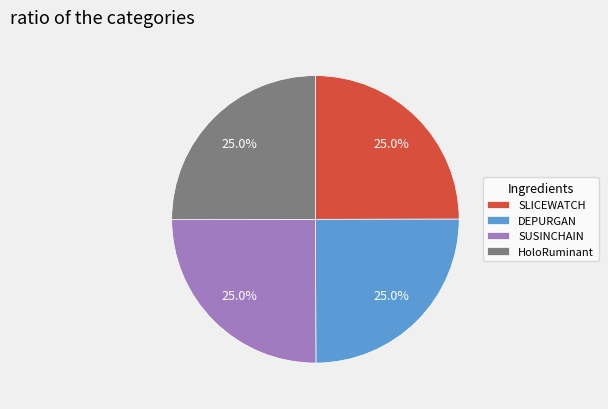

To the nearest percent, what is the combined percentage of SLICEWATCH and HoloRuminant?

50%